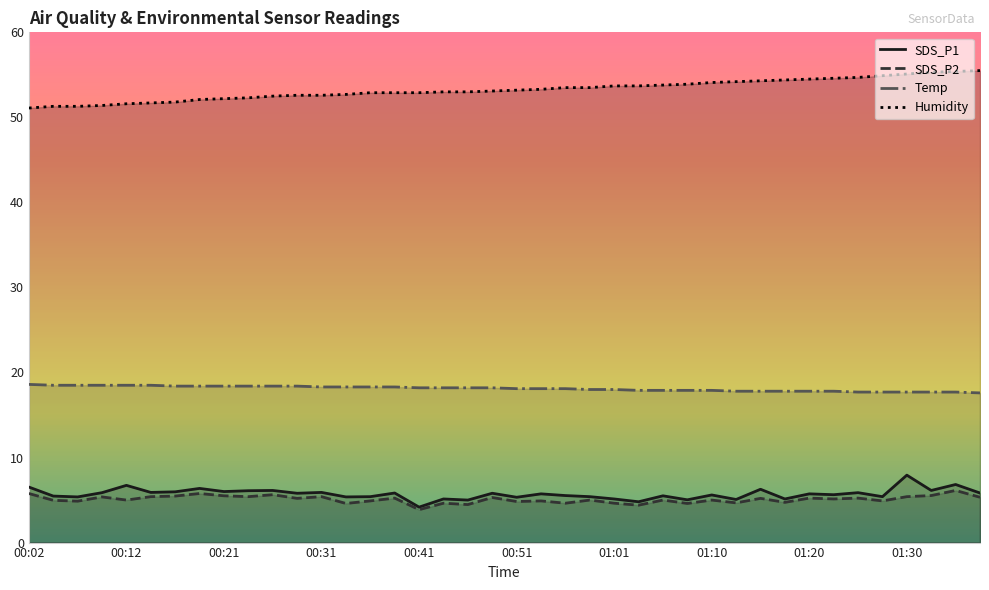

Between 30 and 22, which is larger?

30